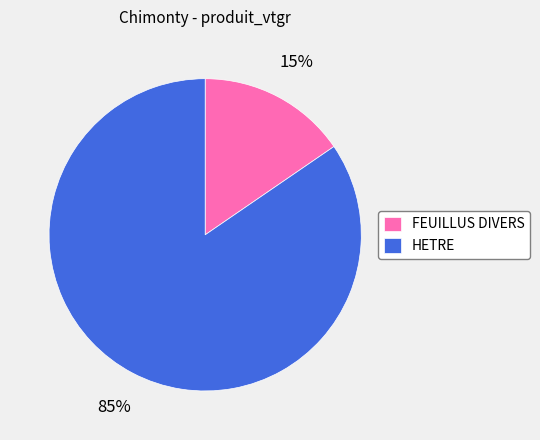

Combined, do HETRE and FEUILLUS DIVERS account for over 50%?

Yes